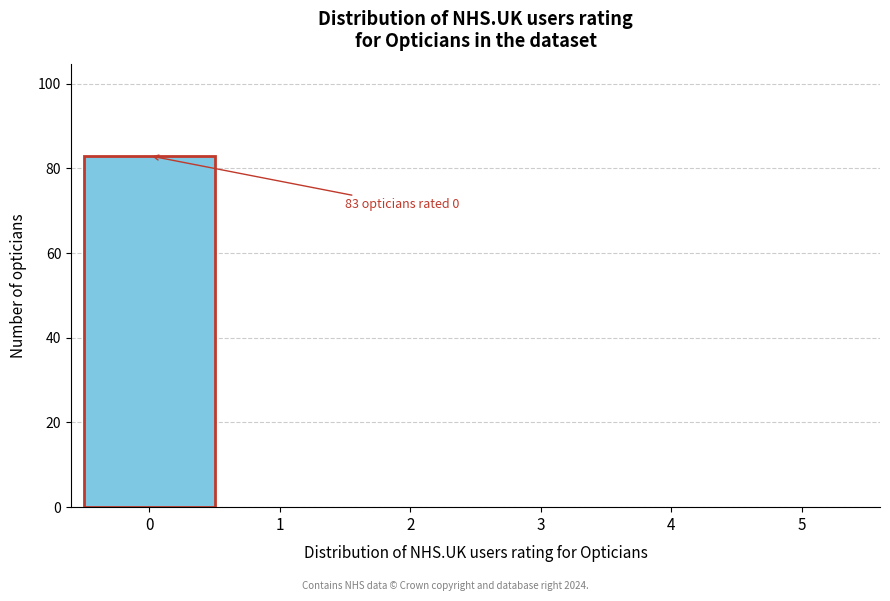

Over which range of the x-axis is the bar tallest?

-0.5 to 0.5